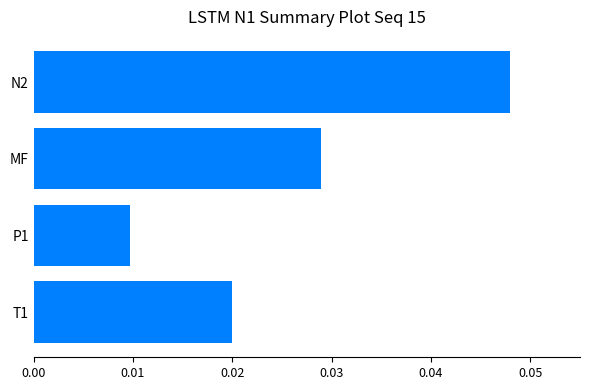

The value at N2 is 0.1. True or false?

False